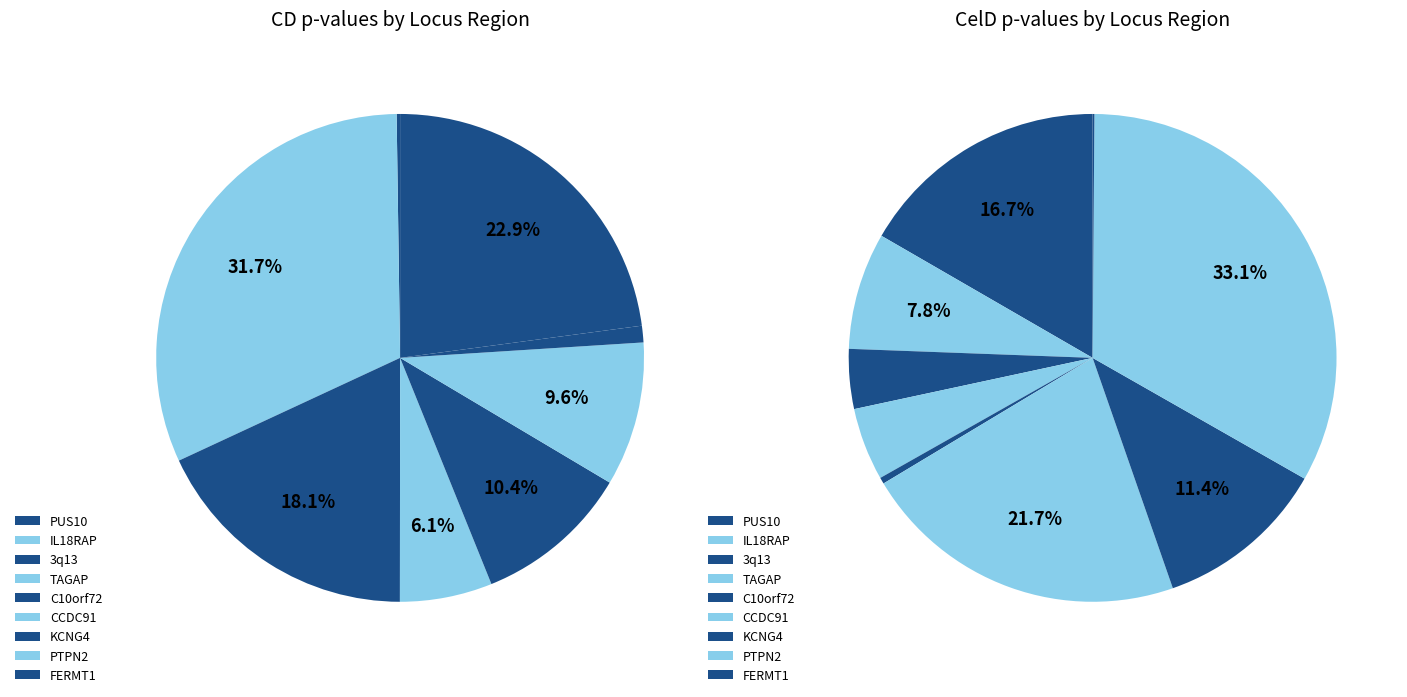

To the nearest percent, what portion does 3q13(2) represent?

6%